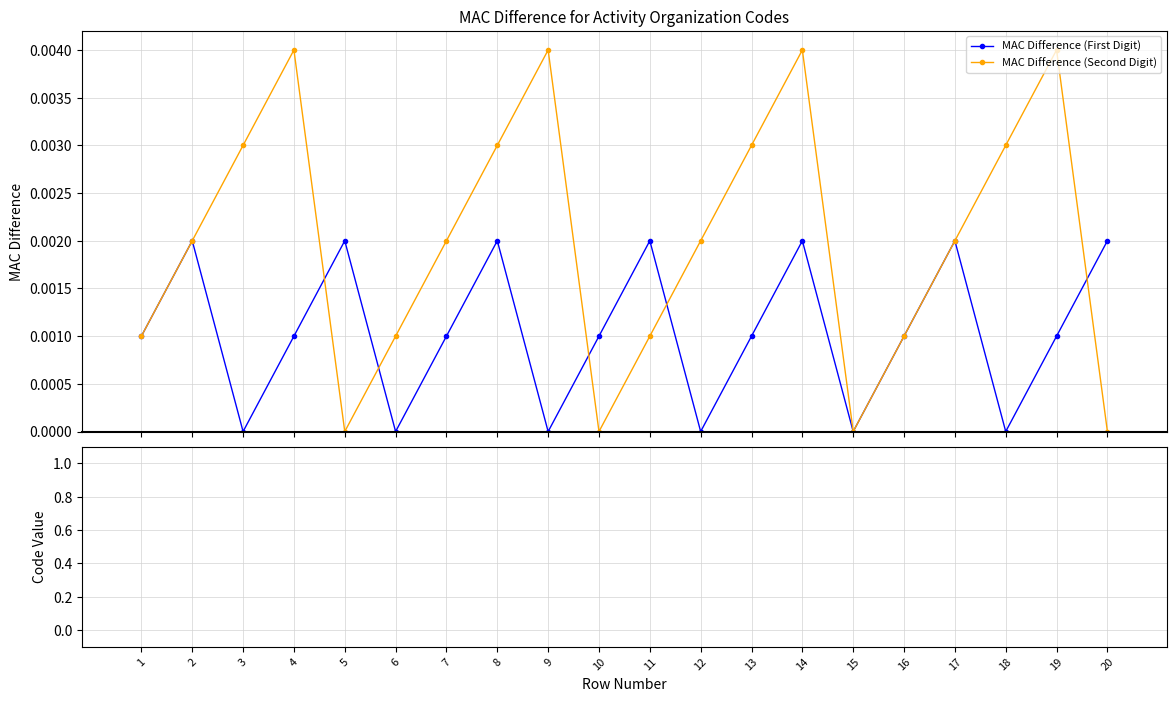

True or false: MAC Difference (Second Digit) has more than 2 points higher than both neighbors.

True